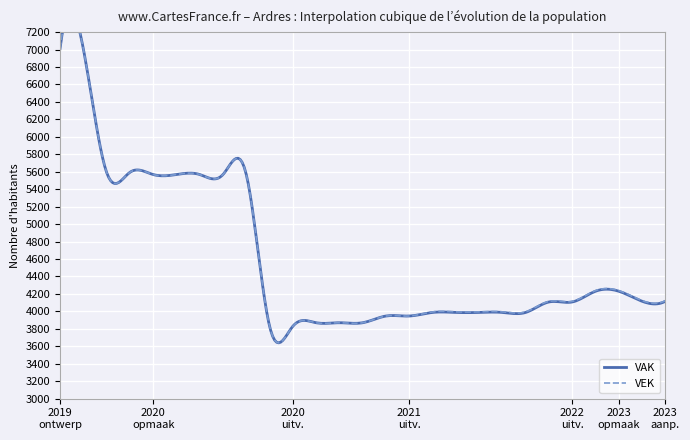

What is the value of the VEK point at the 11th from the left?

3830